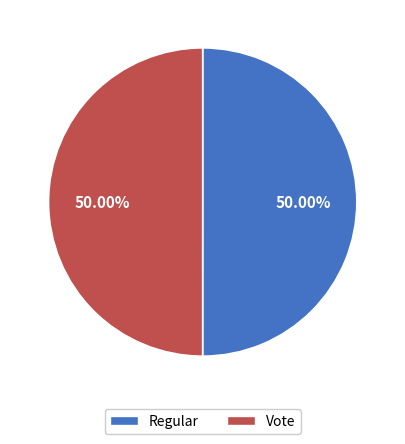

To the nearest percent, what is the average slice percentage?

50%